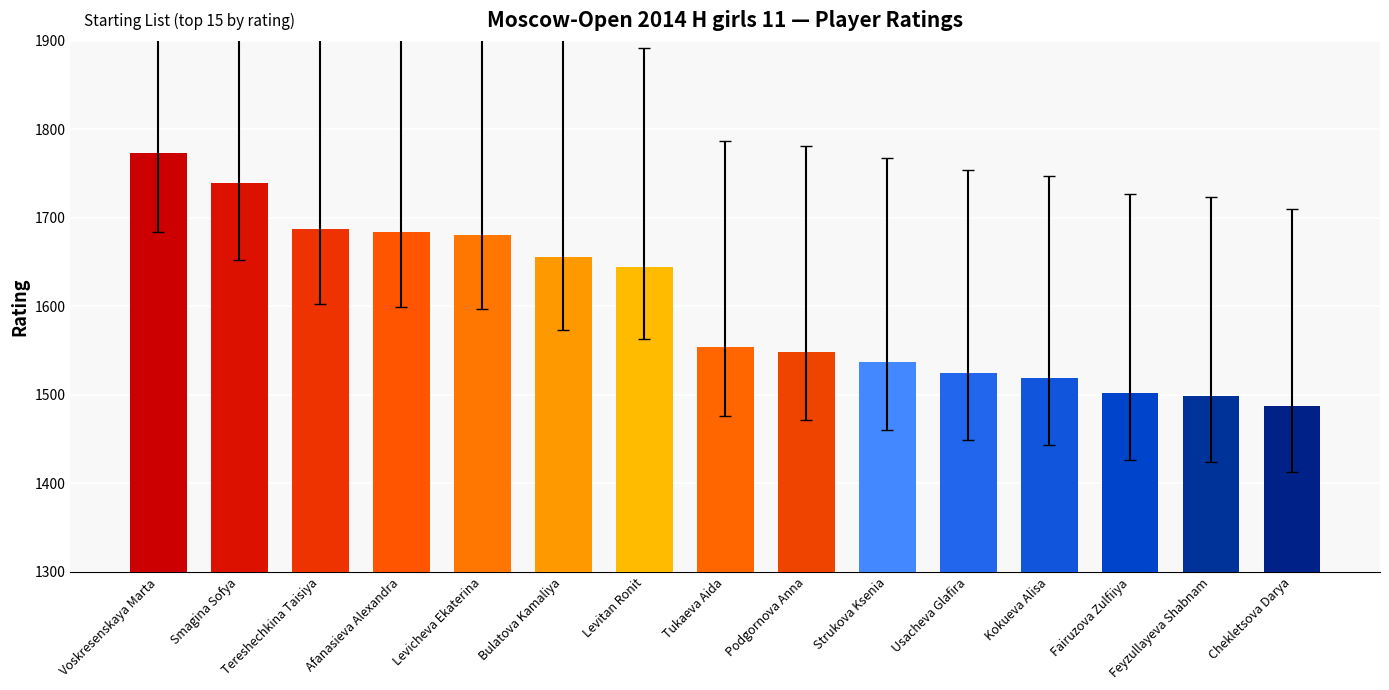

How many bars are there in total?

15